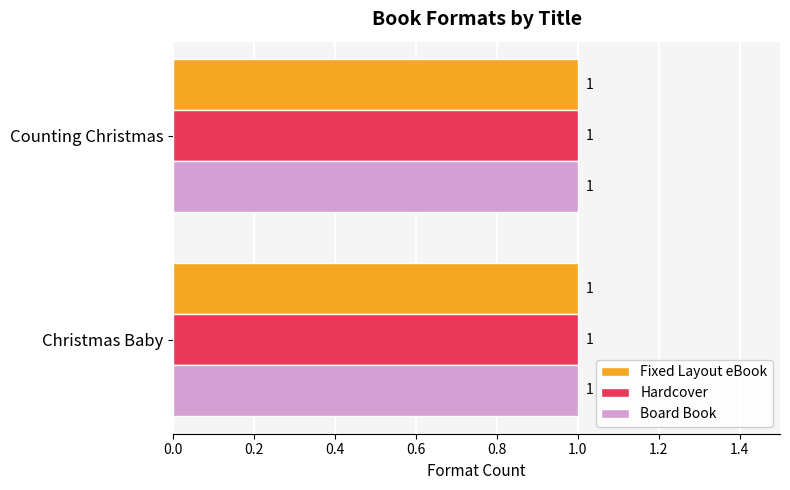

Is it true that Hardcover equals 29553993 at Counting Christmas?

False